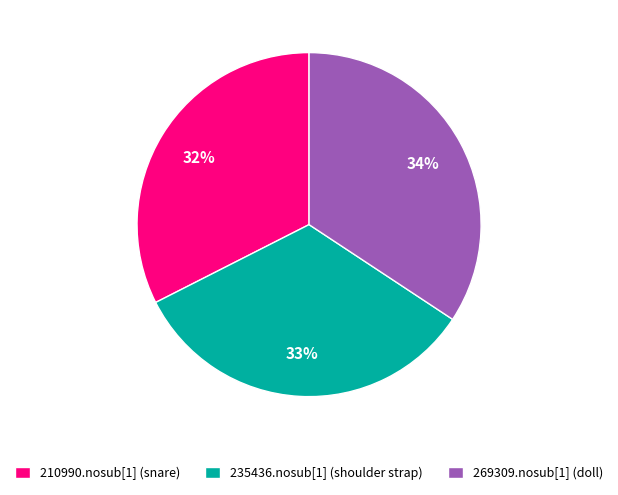

Is it true that 235436.nosub[1] (shoulder strap) is 33% of the pie?

True